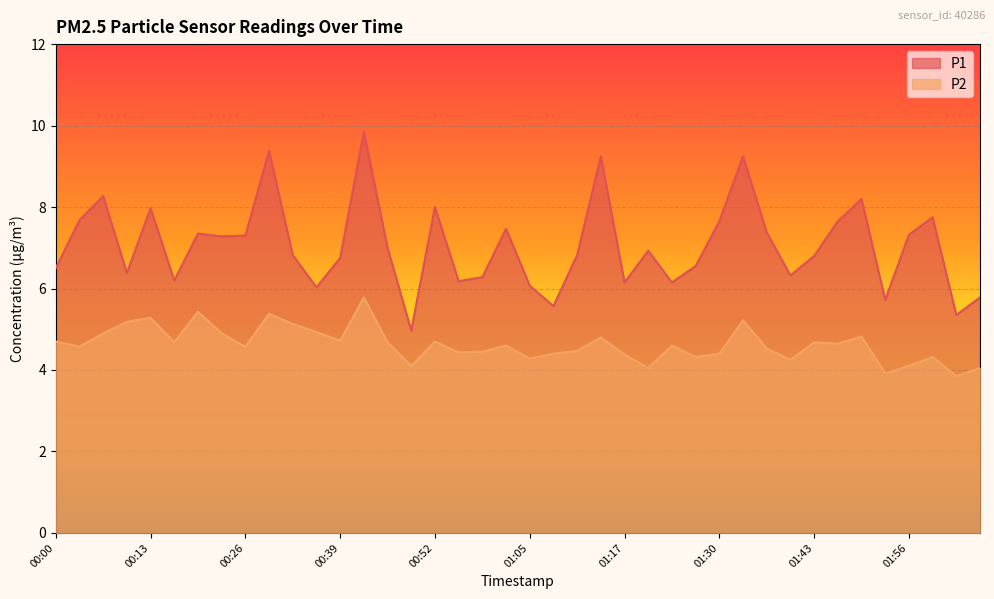

How many data points does each series have?

40